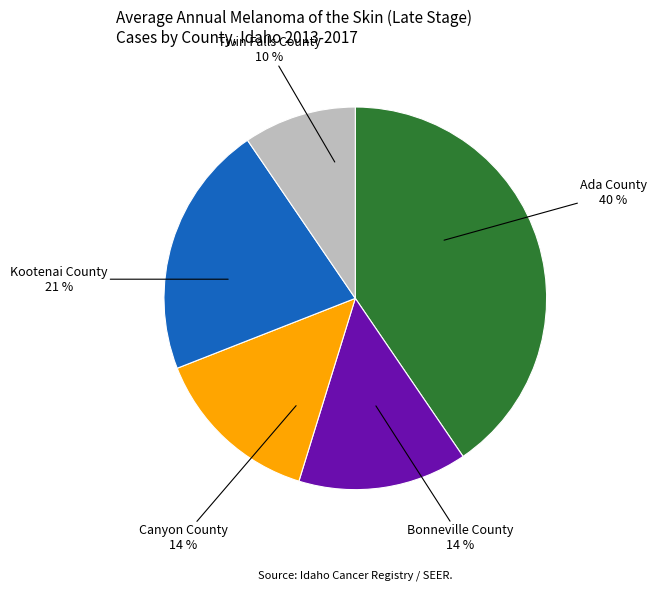

Is there a majority slice in this chart?

No